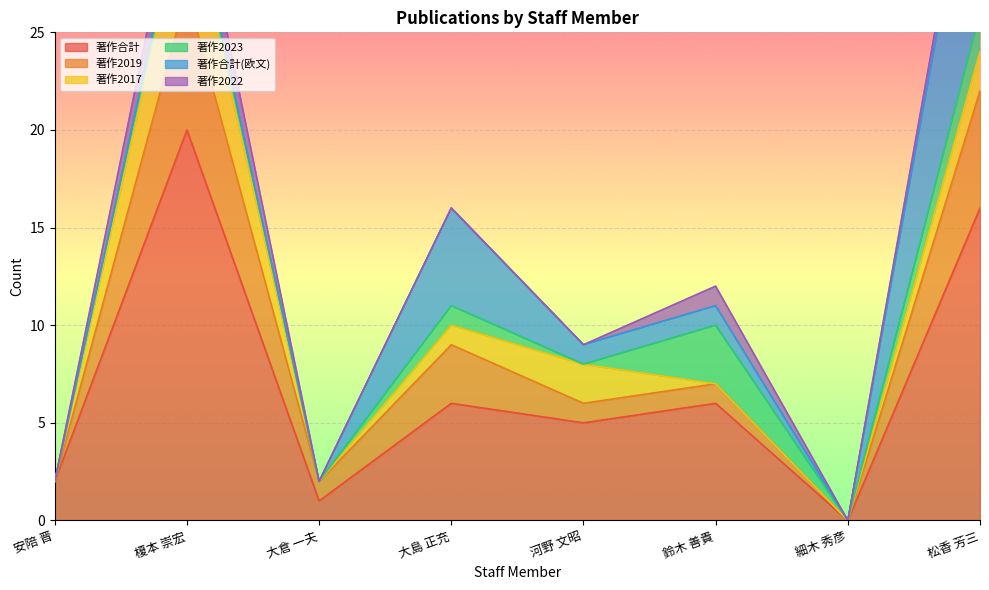

Is the value of 著作2023 at 安陪 晋 greater than the value of 著作2017 at 大島 正充?

No